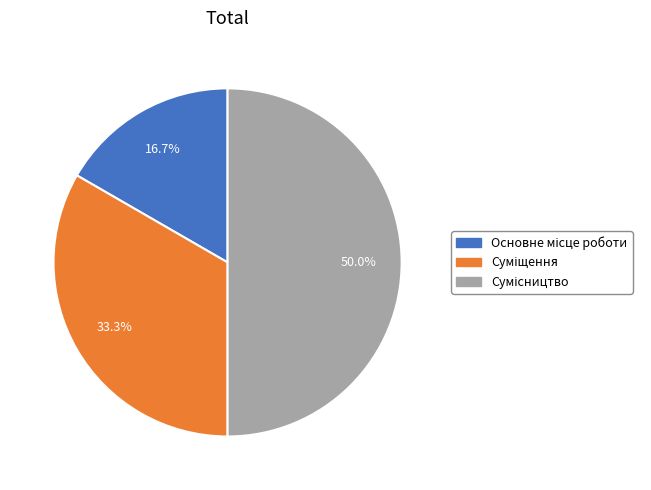

How many segments does this pie chart have?

3